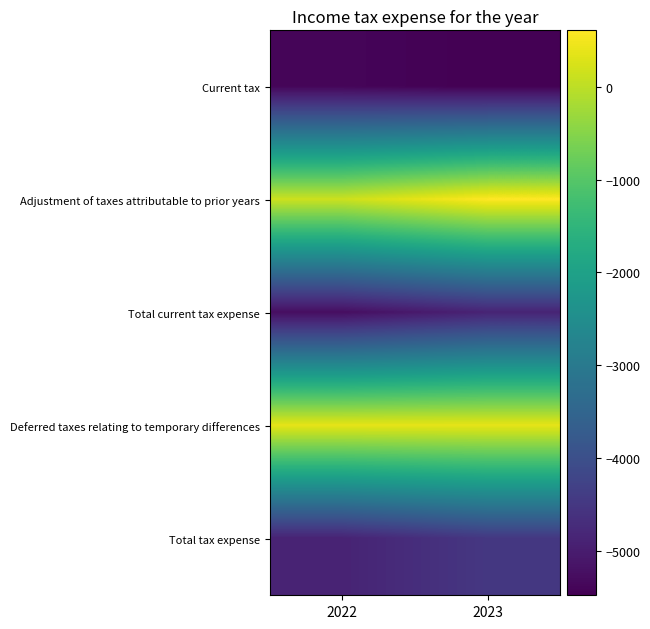

Reading left to right, extract all data points from this chart.

Current tax: 2022=-5394	2023=-5479
Adjustment of taxes attributable to prior years: 2022=135	2023=608
Total current tax expense: 2022=-5259	2023=-4871
Deferred taxes relating to temporary differences: 2022=375	2023=378
Total tax expense: 2022=-4884	2023=-4493